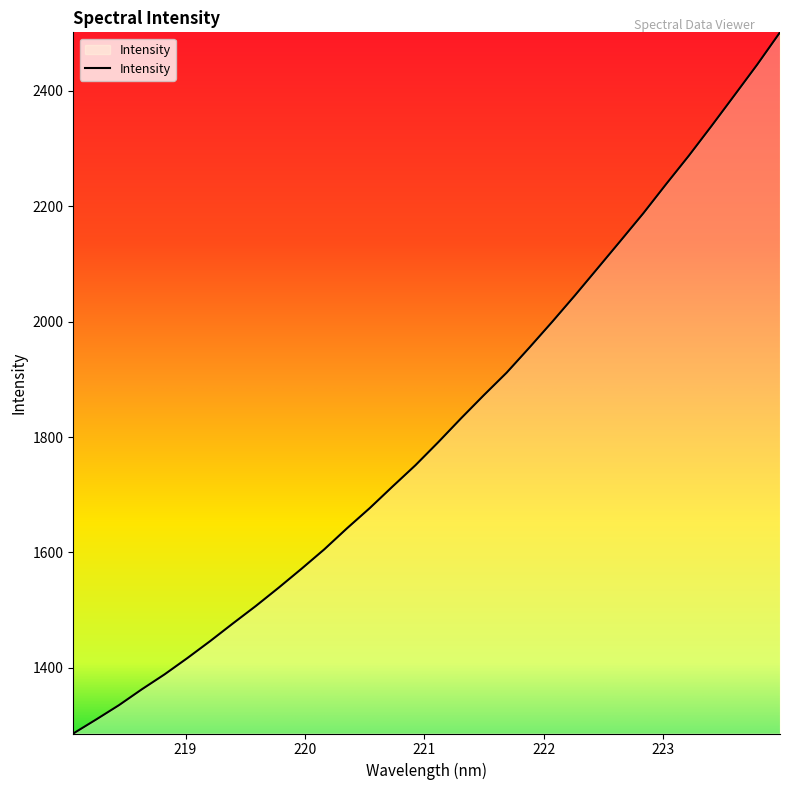

What is the minimum value shown in the chart?

1286.3